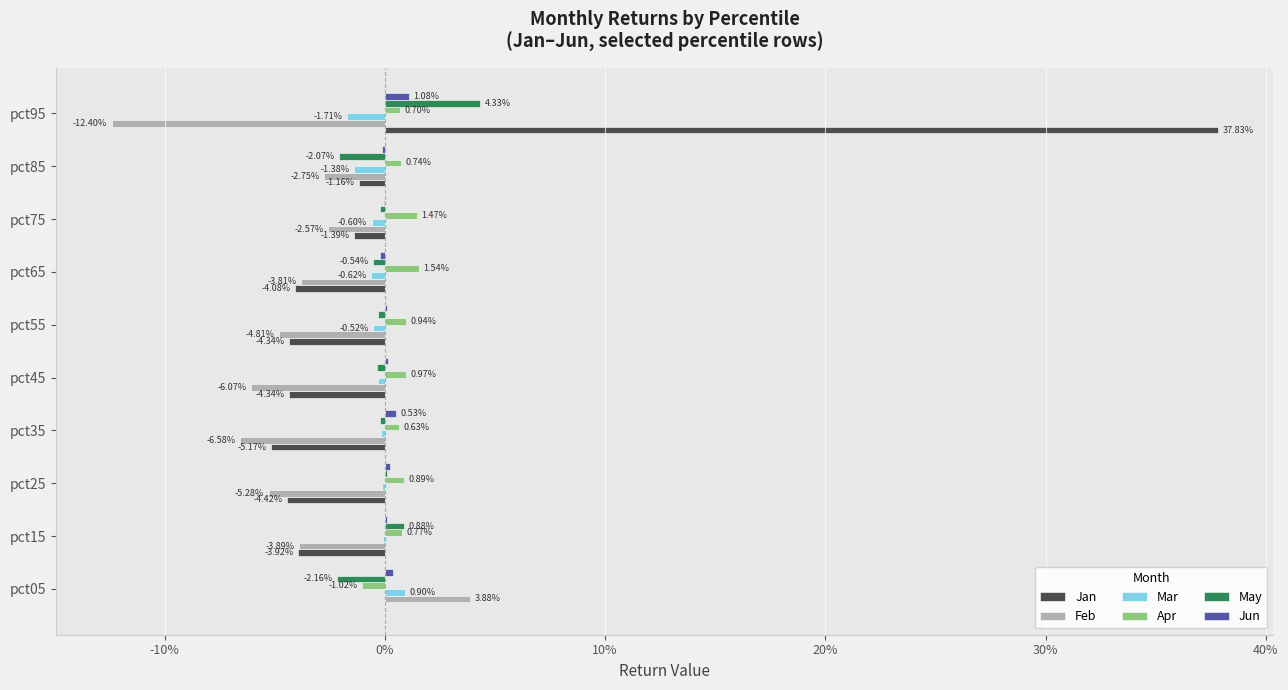

What are all the series names shown in the legend?

Jan, Feb, Mar, Apr, May, Jun